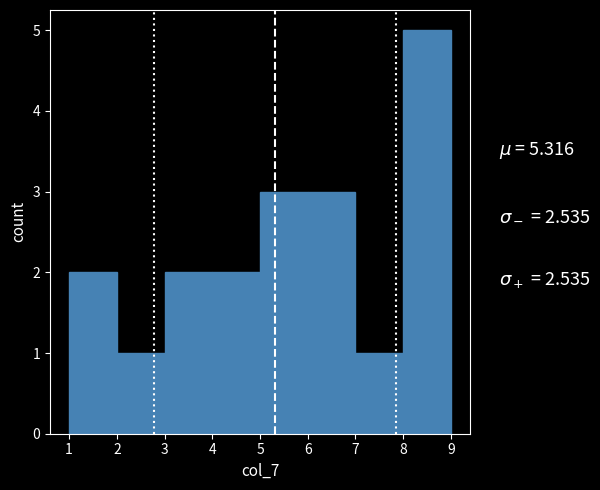

Reading left to right, transcribe this chart: for each bar, give the range it covers on the x-axis and its height. The values are not printed on the chart, so give them approximately, as read against the axis.

1 to 2: 2
2 to 3: 1
3 to 4: 2
4 to 5: 2
5 to 6: 3
6 to 7: 3
7 to 8: 1
8 to 9: 5